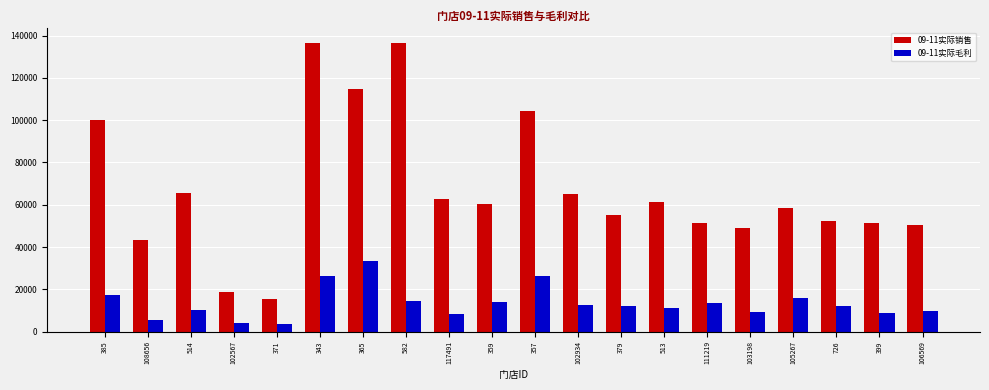

How many groups of bars are there?

20